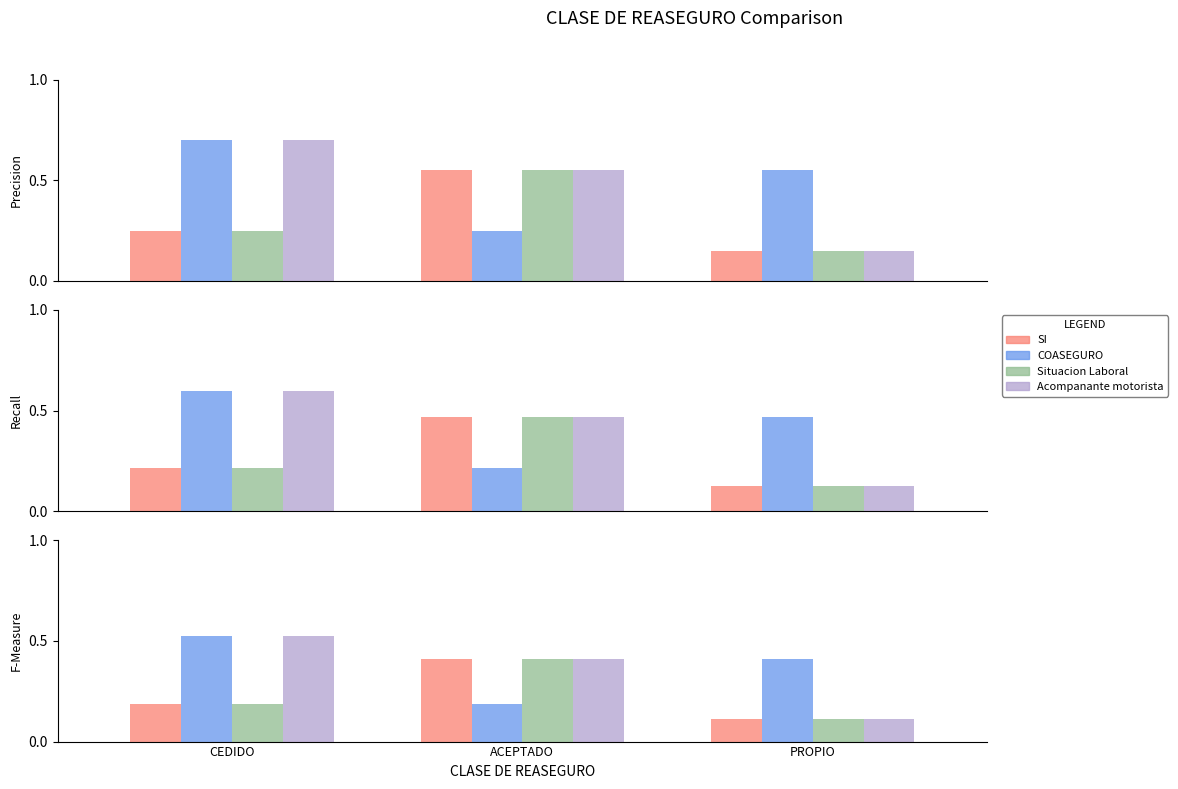

Read the Situacion Laboral value at PROPIO.

0.1